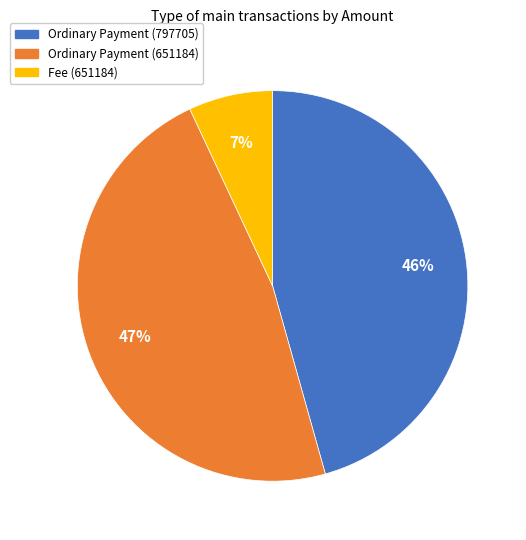

Which category has the biggest portion of the pie?

Ordinary Payment (651184)